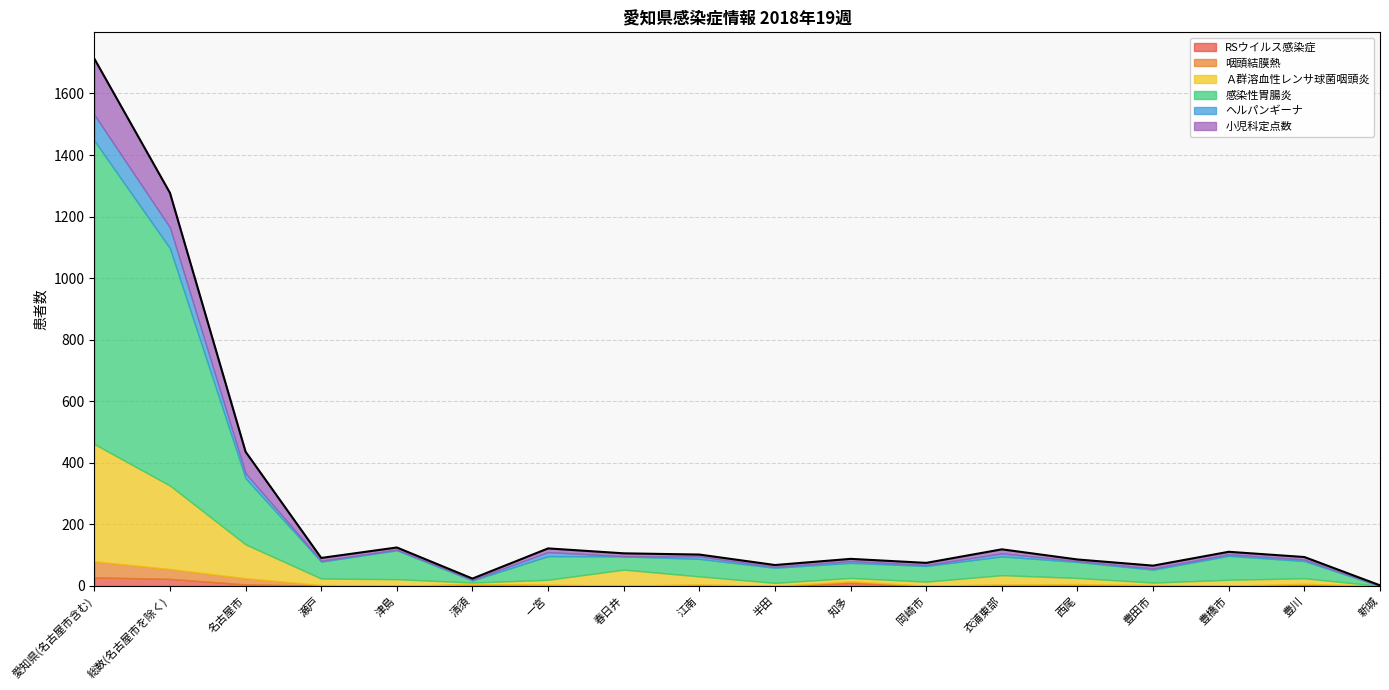

What is the label of the 15th point from the left?

豊田市